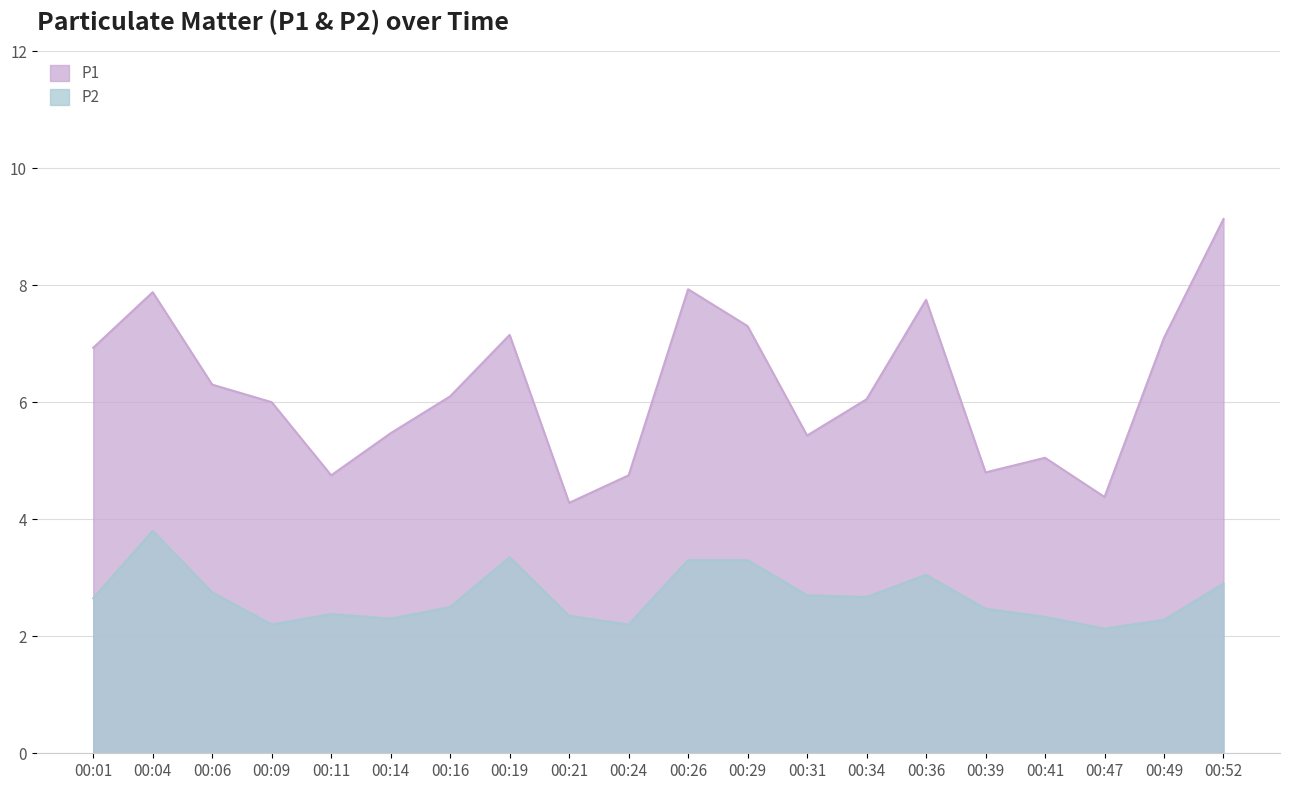

Reading left to right, what are all the values shown in this chart?

P1: 6.9	7.9	6.3	6.0	4.8	5.5	6.1	7.2	4.3	4.8	7.9	7.3	5.4	6.0	7.8	4.8	5.0	4.4	7.1	9.1
P2: 2.6	3.8	2.8	2.2	2.4	2.3	2.5	3.4	2.4	2.2	3.3	3.3	2.7	2.7	3.0	2.5	2.3	2.1	2.3	2.9